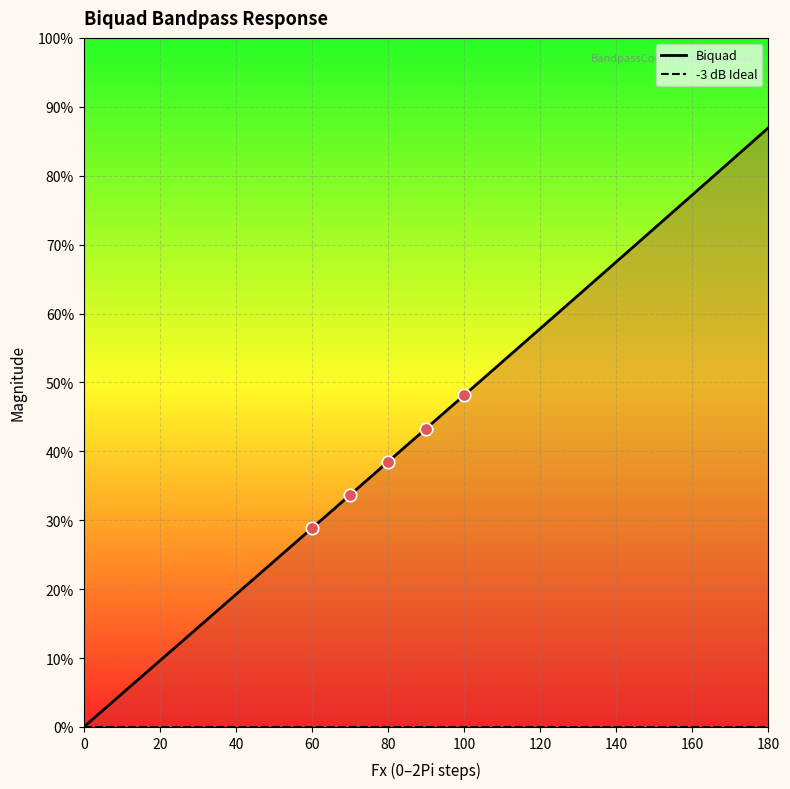

At how many categories does at least one series exceed 0?

18